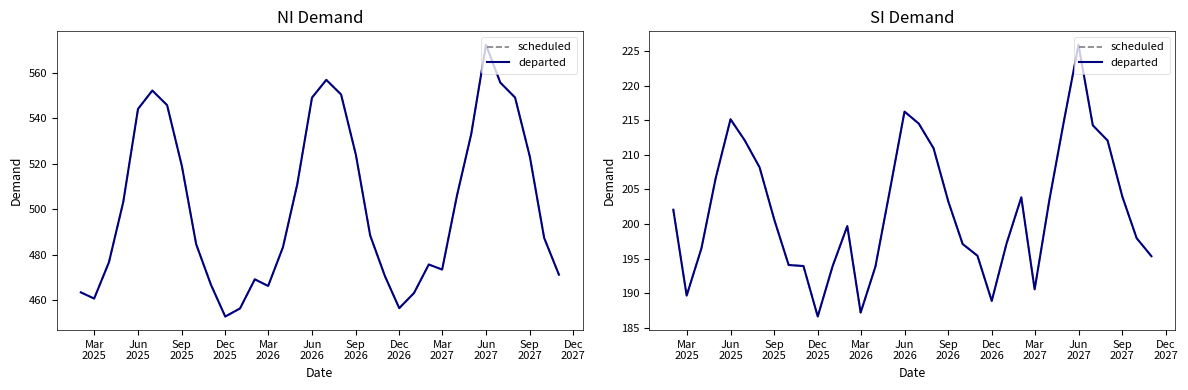

What are all the series names shown in the legend?

scheduled, departed